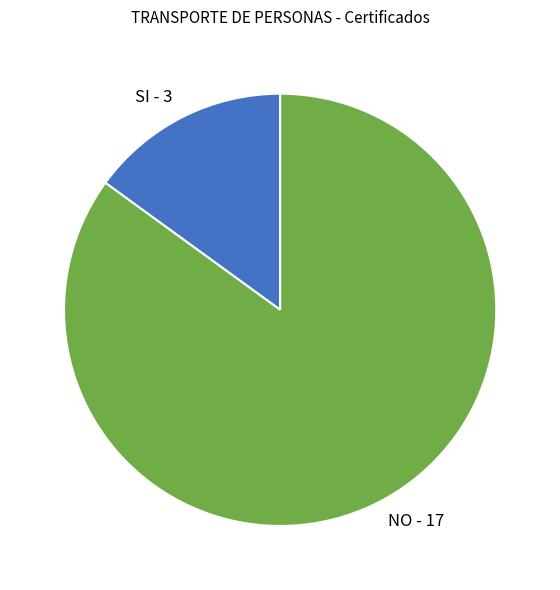

What is the majority slice?

NO